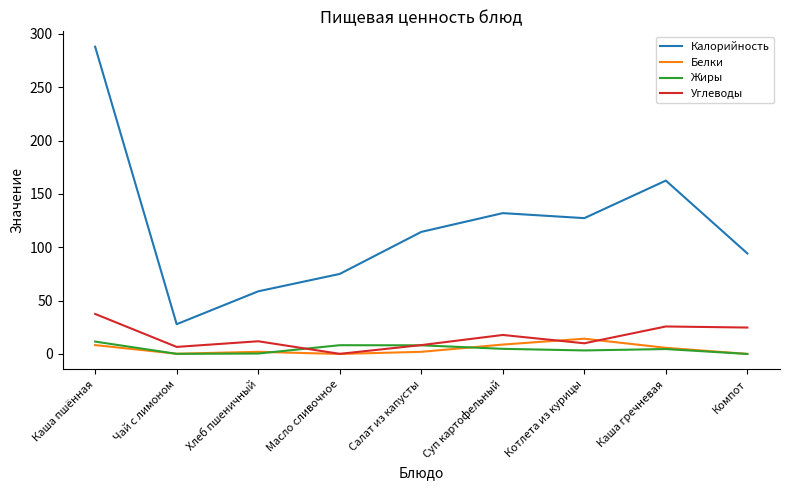

Is this an area chart (filled region under the line)?

No